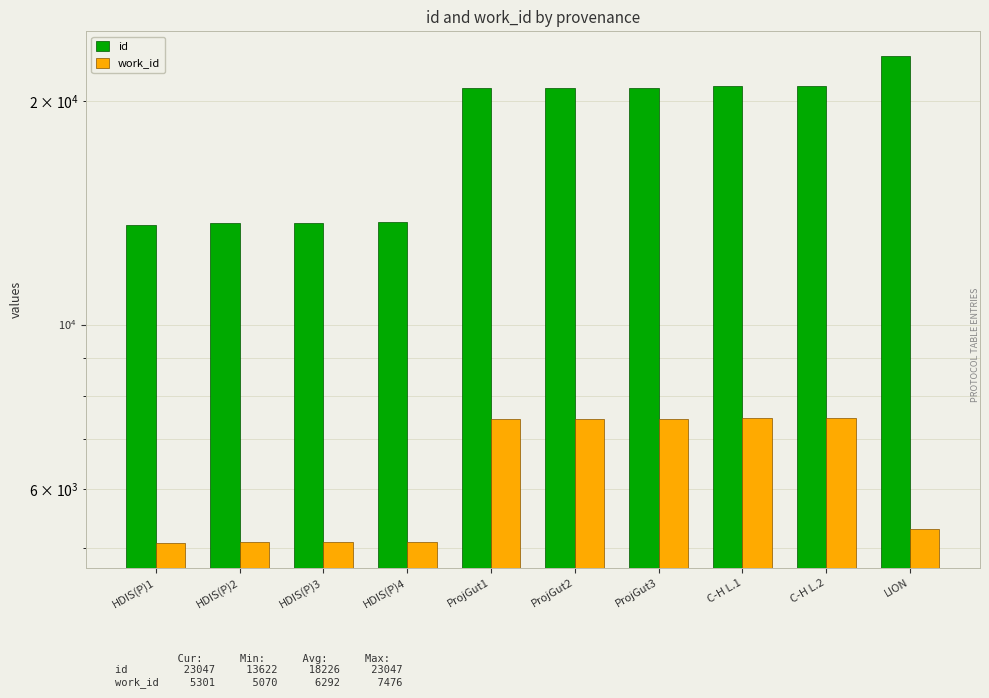

Where does the work_id series first go above 7447?

C-H L.1